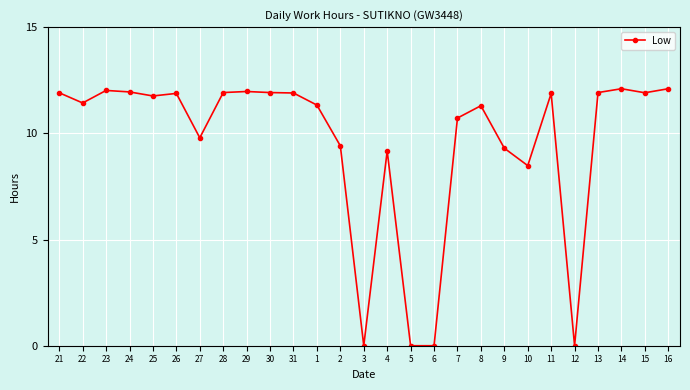

How many categories are shown in the chart?

27